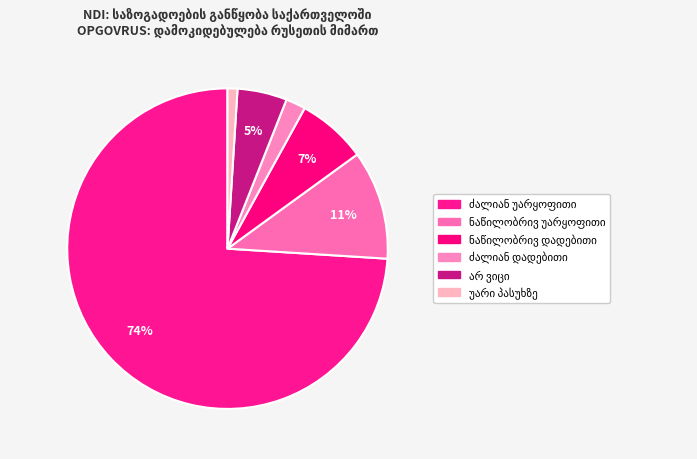

Count the number of slices in the pie.

6